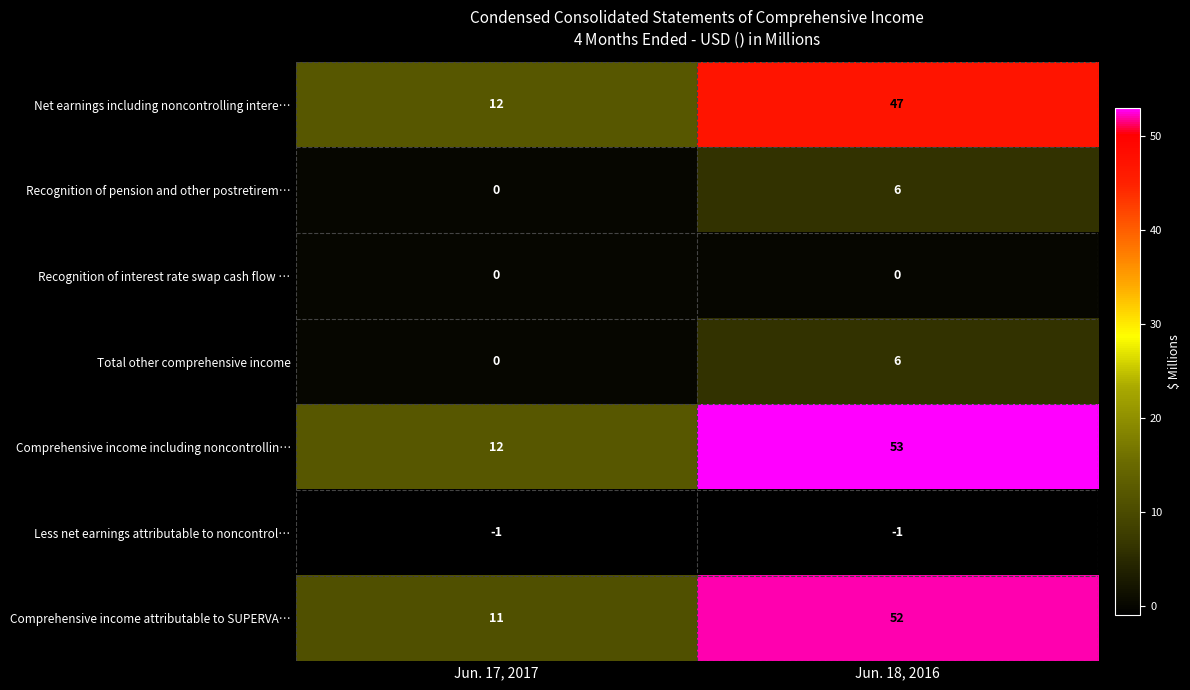

Reading right to left, what are all the values shown in this chart?

Net earnings including noncontrolling intere…: 47	12
Recognition of pension and other postretirem…: 6	0
Recognition of interest rate swap cash flow …: 0	0
Total other comprehensive income: 6	0
Comprehensive income including noncontrollin…: 53	12
Less net earnings attributable to noncontrol…: -1	-1
Comprehensive income attributable to SUPERVA…: 52	11